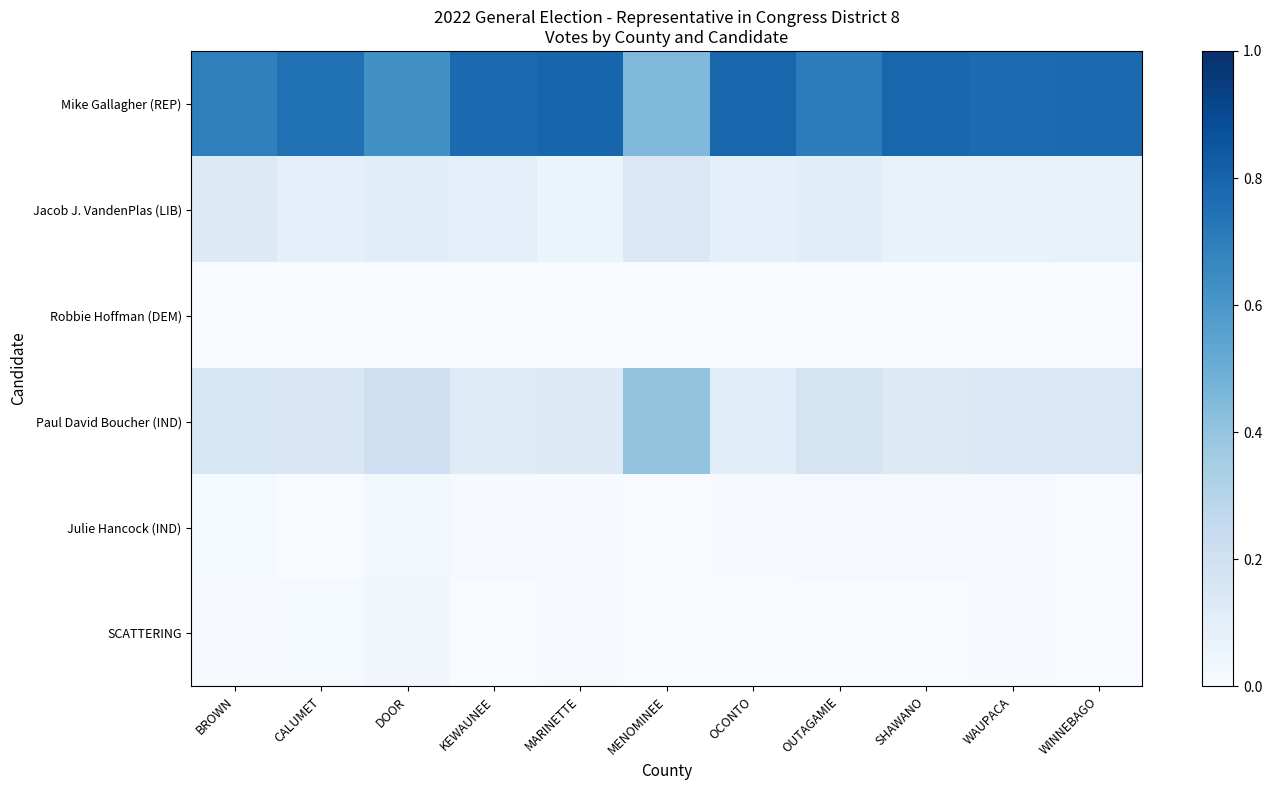

What is the total value across all series at OCONTO?

1.0